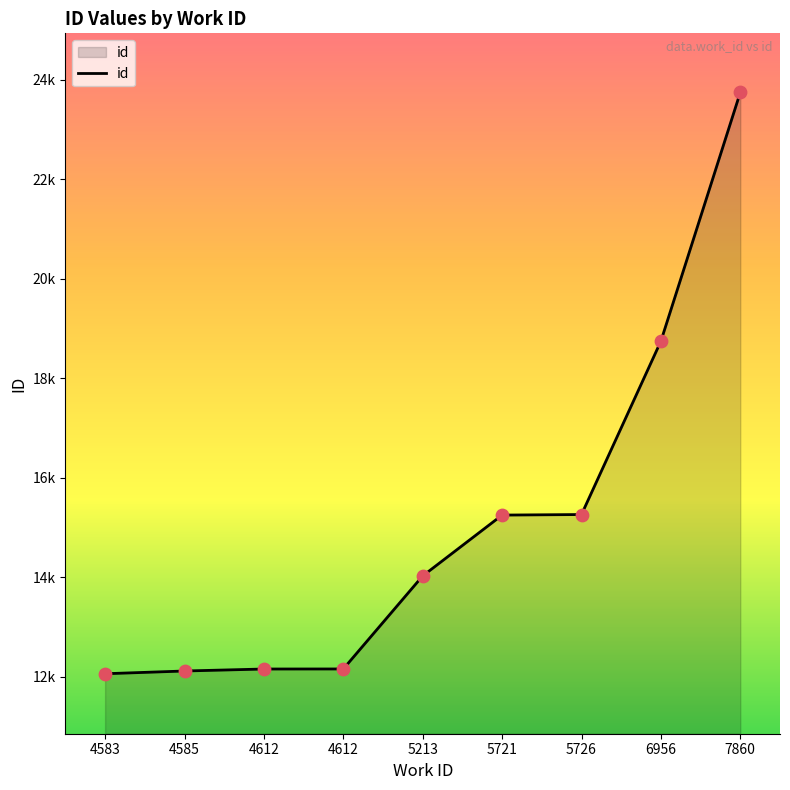

What is the change in value from 4612 to 6956?

+6591